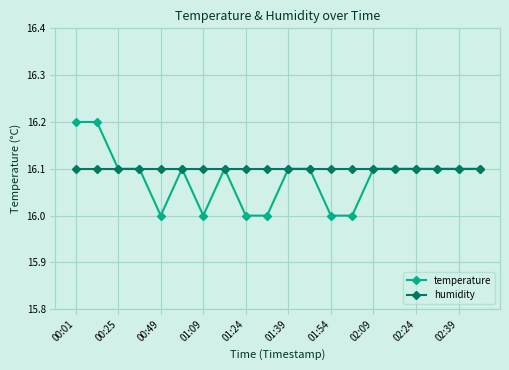

Reading right to left, what are all the values shown in this chart?

temperature: 16.1	16.1	16.1	16.1	16.1	16.1	16.0	16.0	16.1	16.1	16.0	16.0	16.1	16.0	16.1	16.0	16.1	16.1	16.2	16.2
humidity: 16.1	16.1	16.1	16.1	16.1	16.1	16.1	16.1	16.1	16.1	16.1	16.1	16.1	16.1	16.1	16.1	16.1	16.1	16.1	16.1